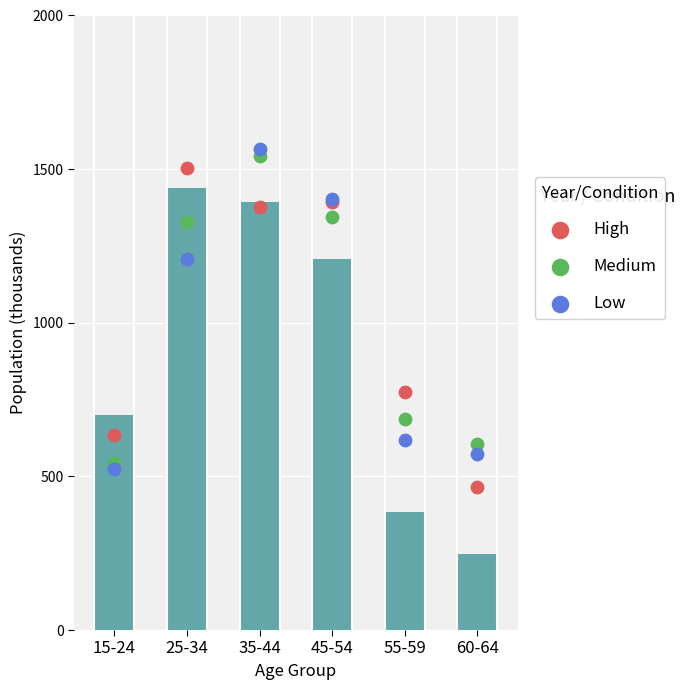

What is the total value across all series at 35-44?

4486